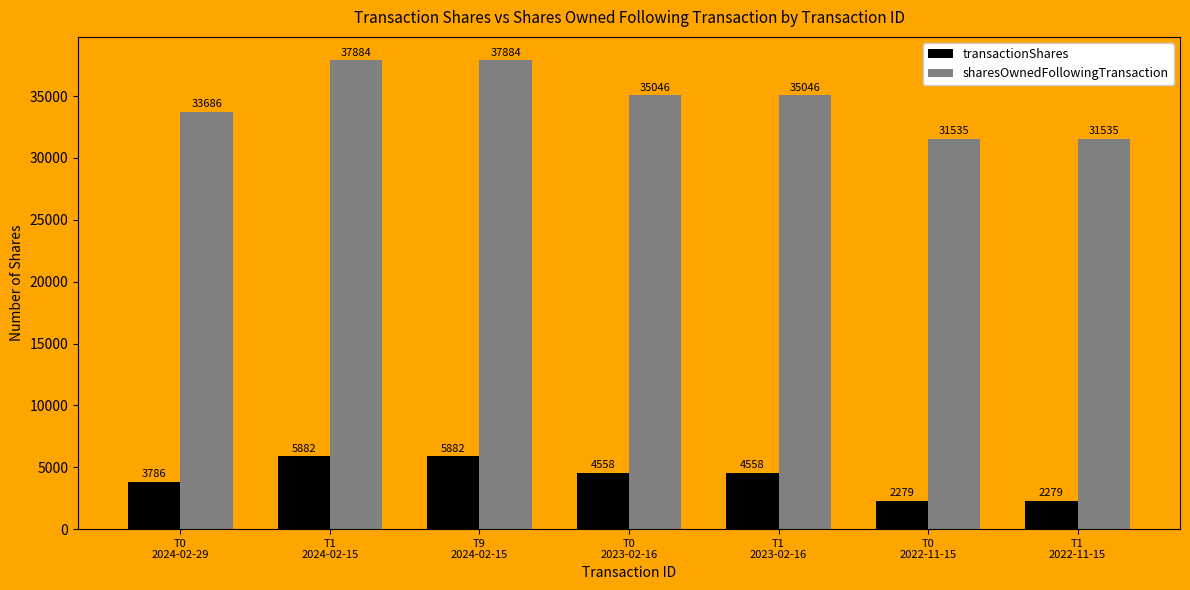

What is the average value of the sharesOwnedFollowingTransaction series?

34659